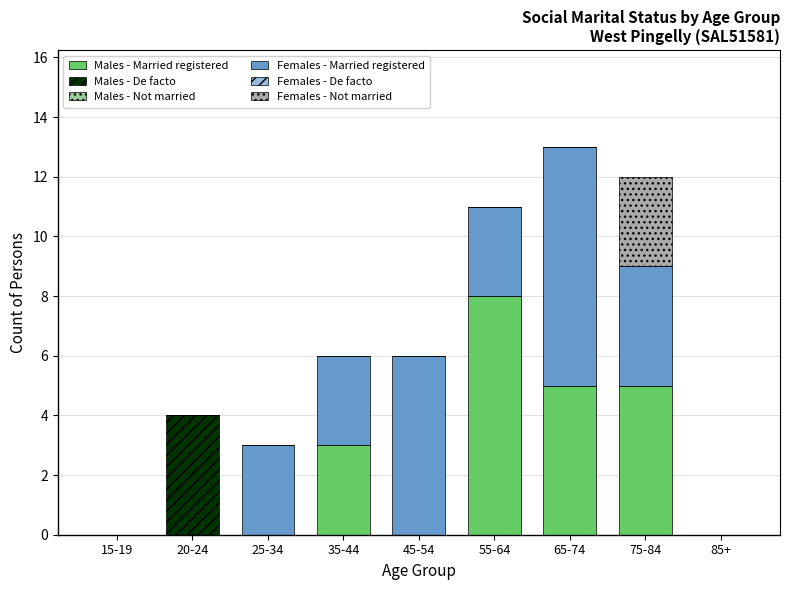

What is the total value across all series at 35-44?

6